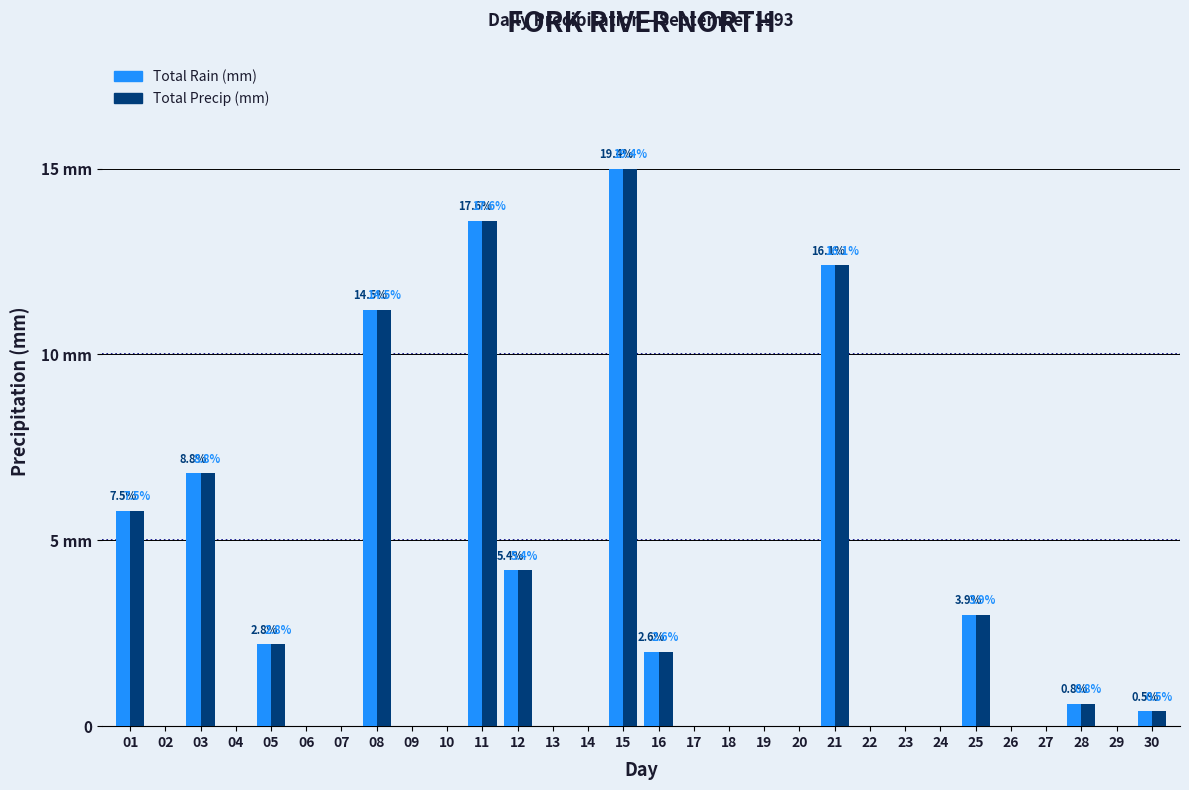

What are all the series names shown in the legend?

Total Rain (mm), Total Precip (mm)